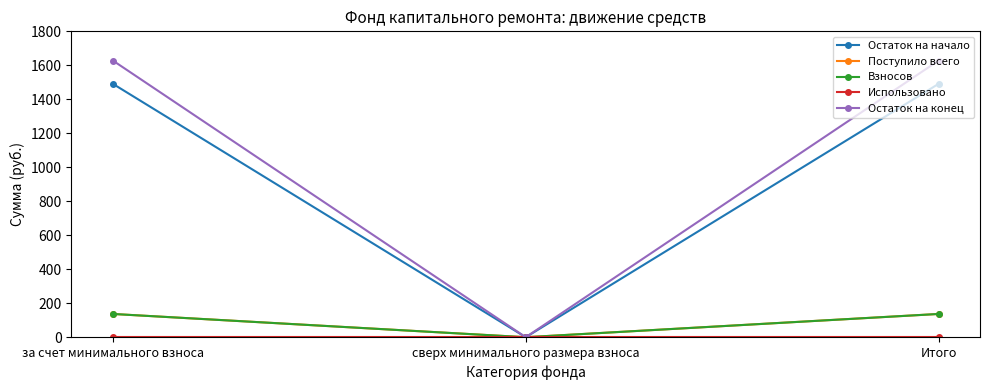

Does the chart have visible grid lines?

No